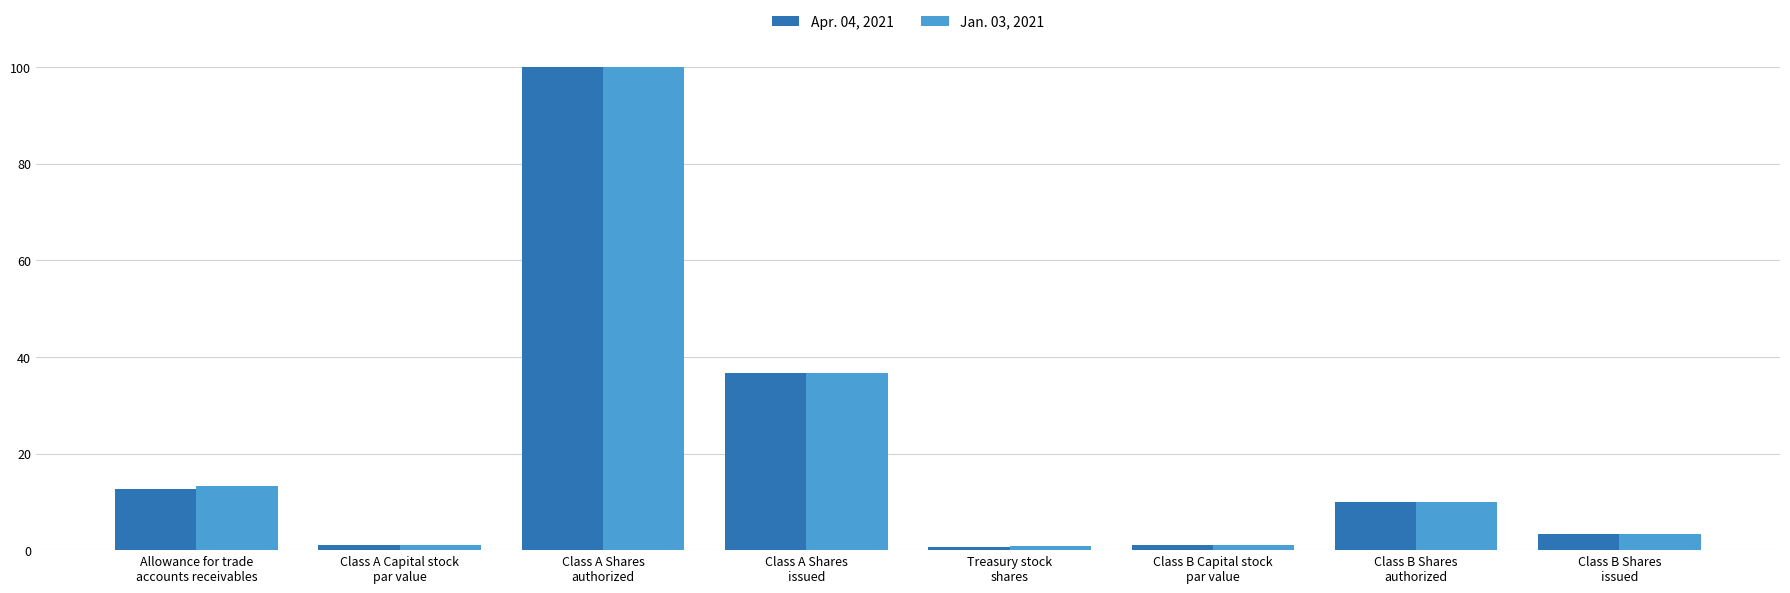

What position from the left is Class A Shares
authorized?

3